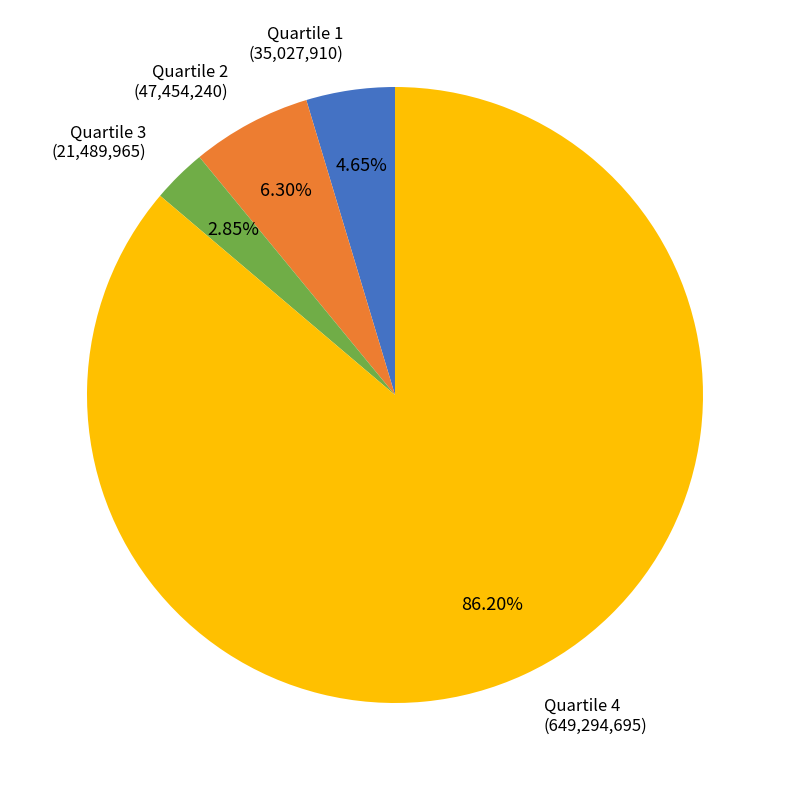

Count the number of slices in the pie.

4